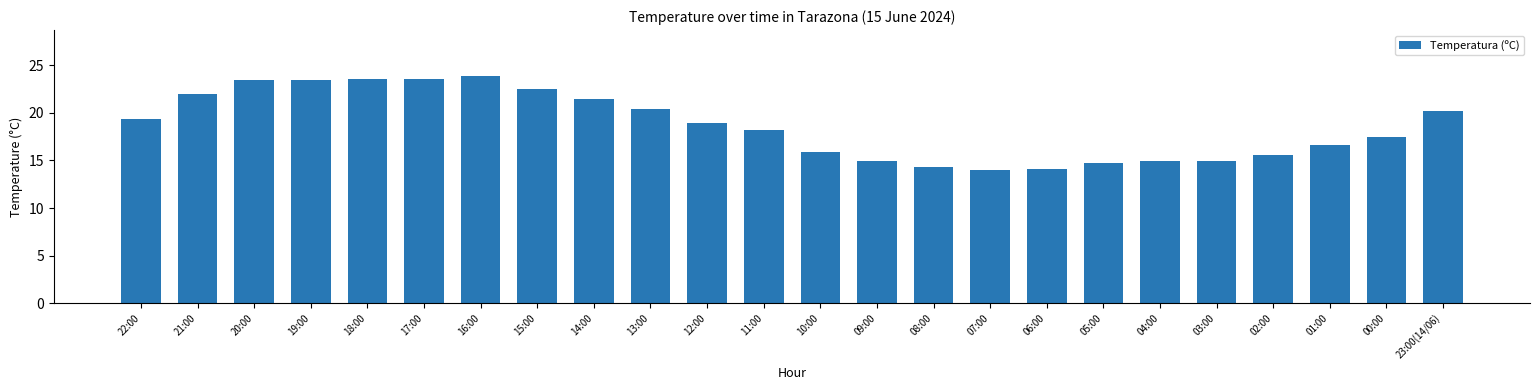

What is the sum of all values?

448.3